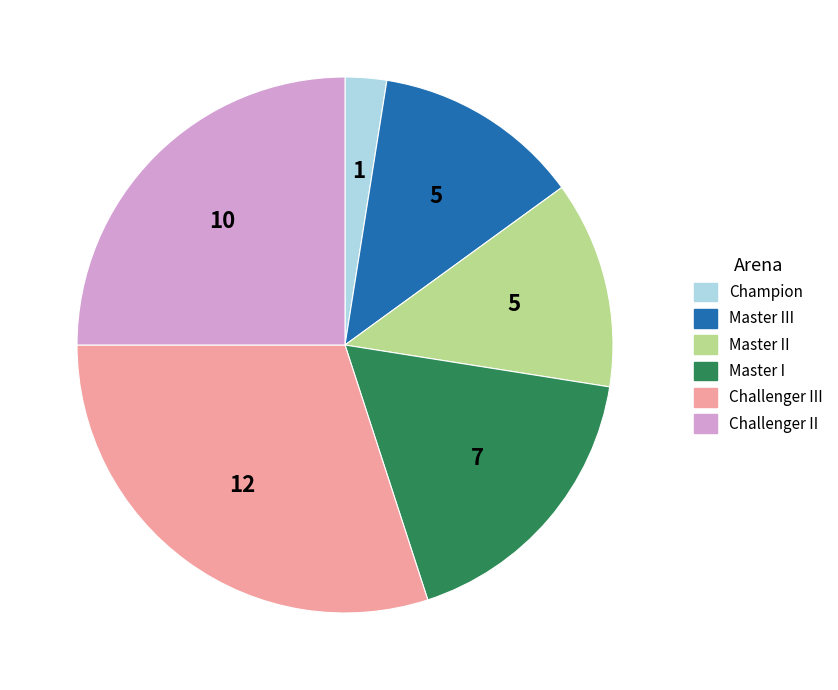

What is the ratio of the value at Master II to the value at Master I?

0.7